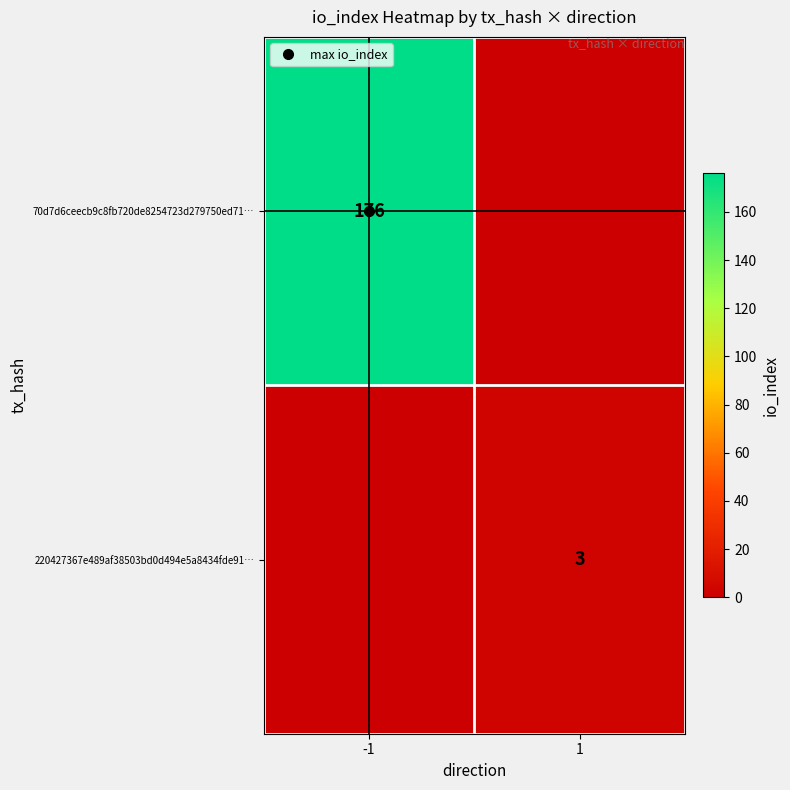

The 70d7d6ceecb9c8fb720de8254723d279750ed71… series shows 0 at 1. True or false?

True